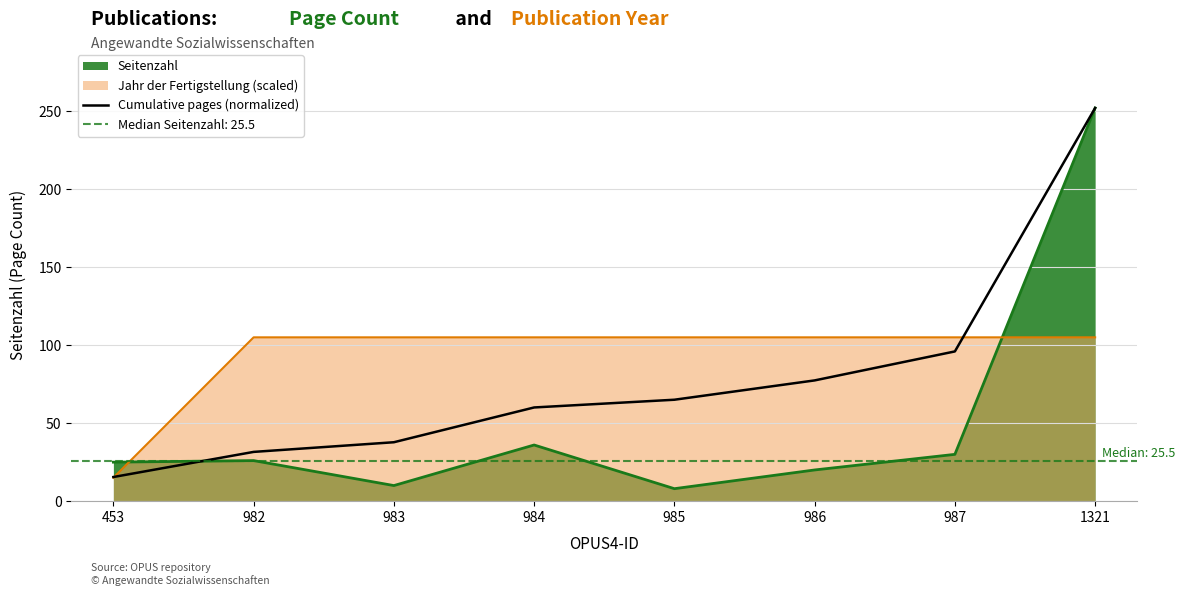

At which label is Seitenzahl closest to 130?

984